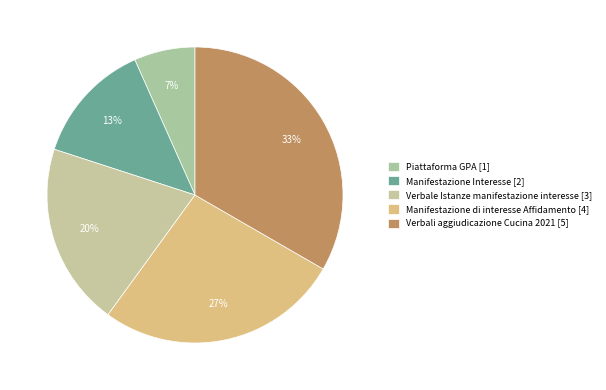

True or false: Manifestazione Interesse accounts for 19% of the total.

False